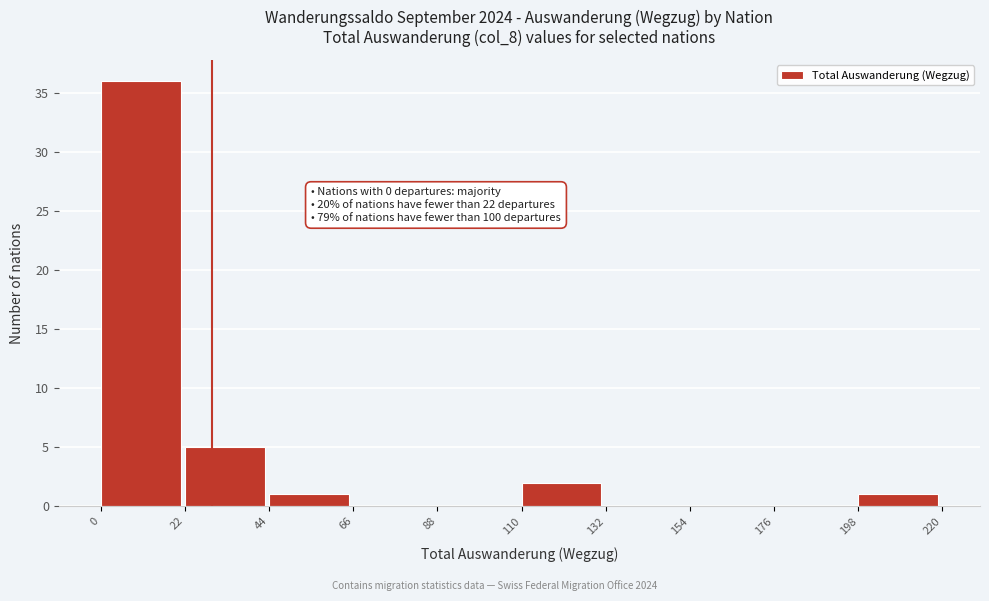

Over which range of the x-axis is the bar tallest?

0 to 22